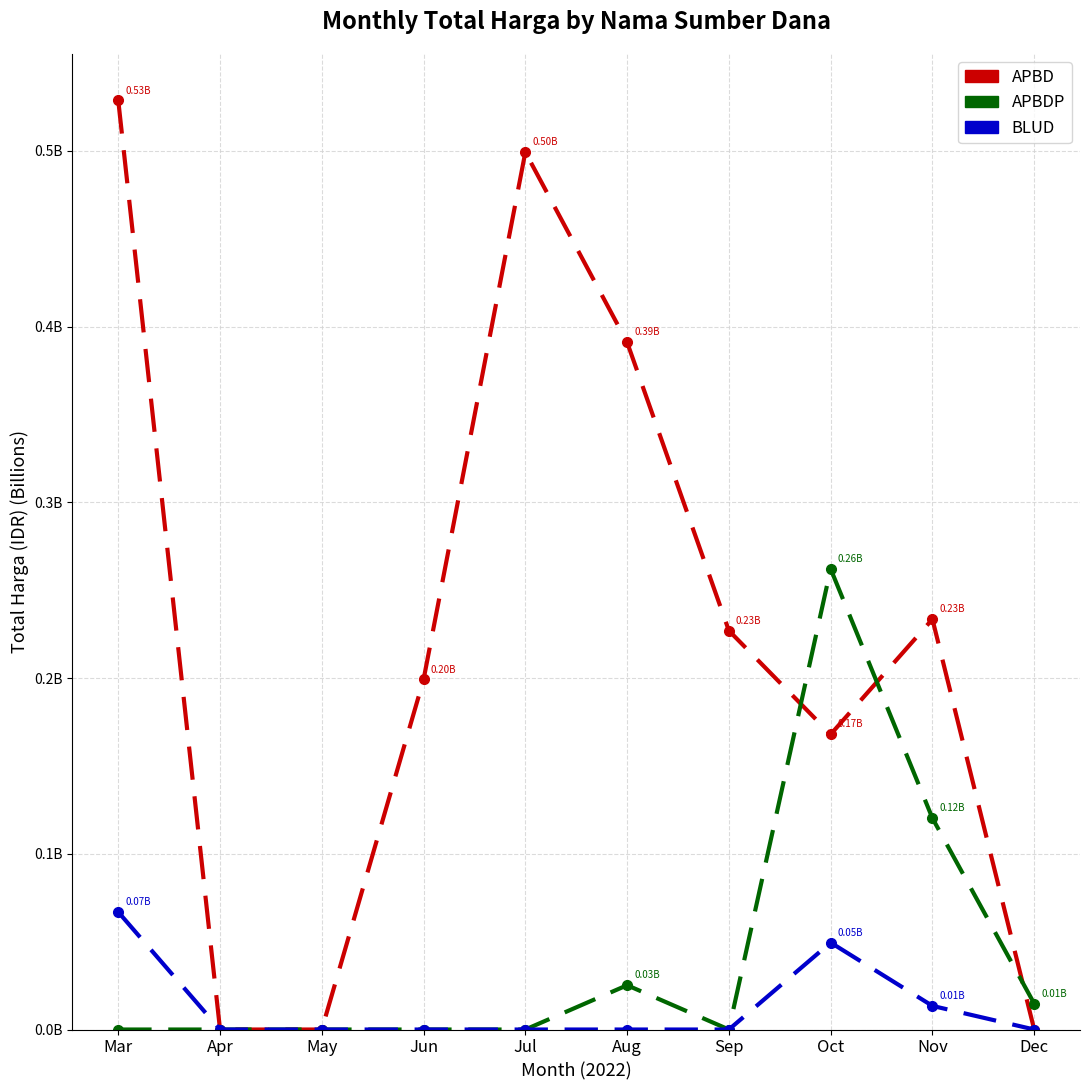

Does the chart have visible grid lines?

Yes